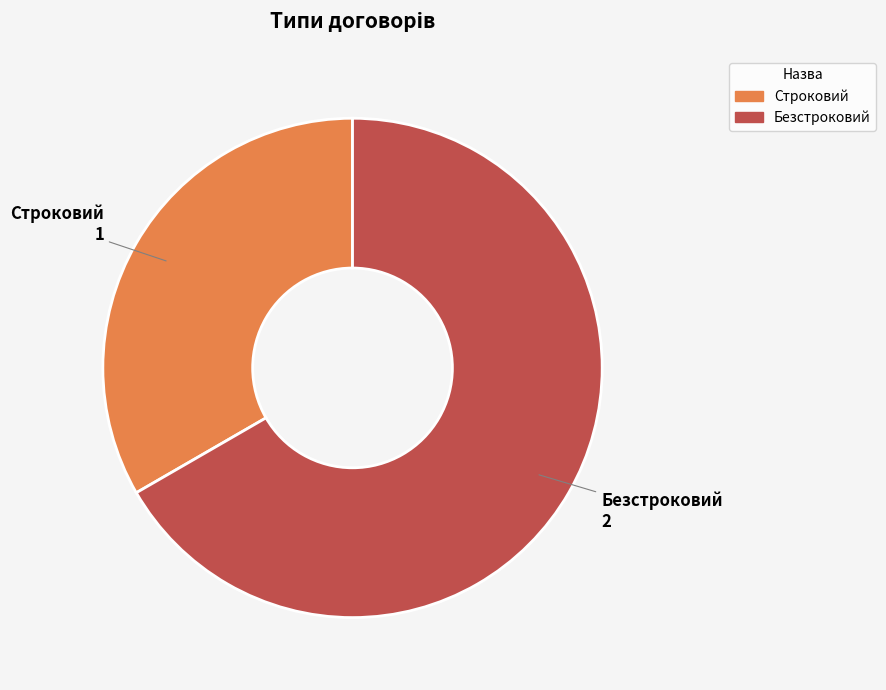

Which slice represents more than half of the pie?

Безстроковий